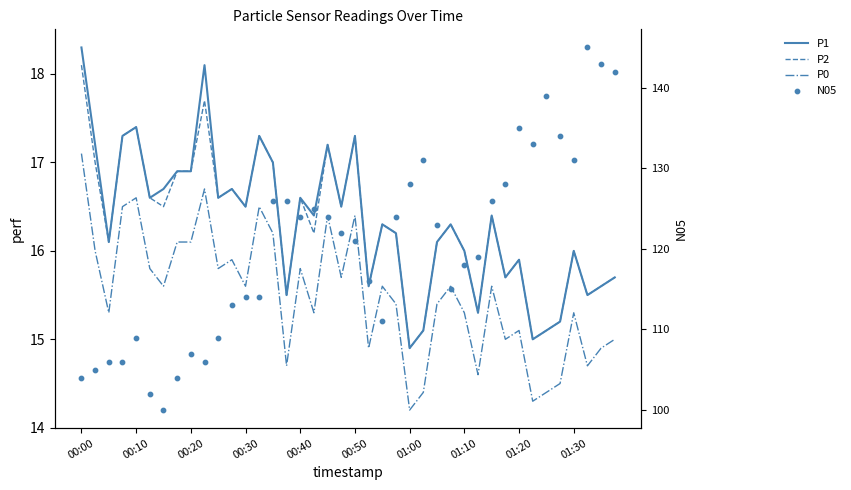

Which series reaches the minimum Y coordinate?

P0